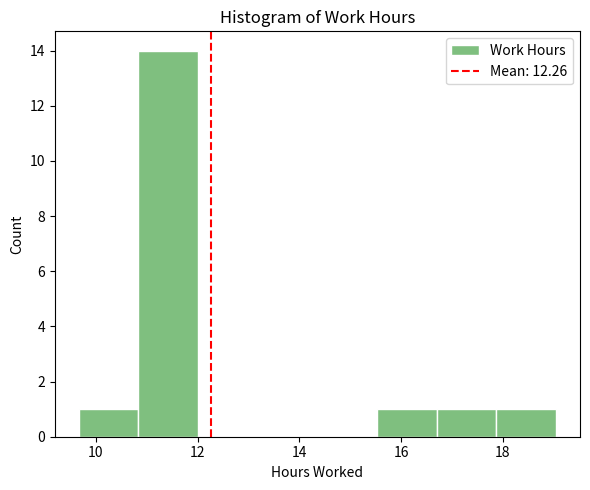

Over which range of the x-axis is the bar tallest?

10.8 to 12.0